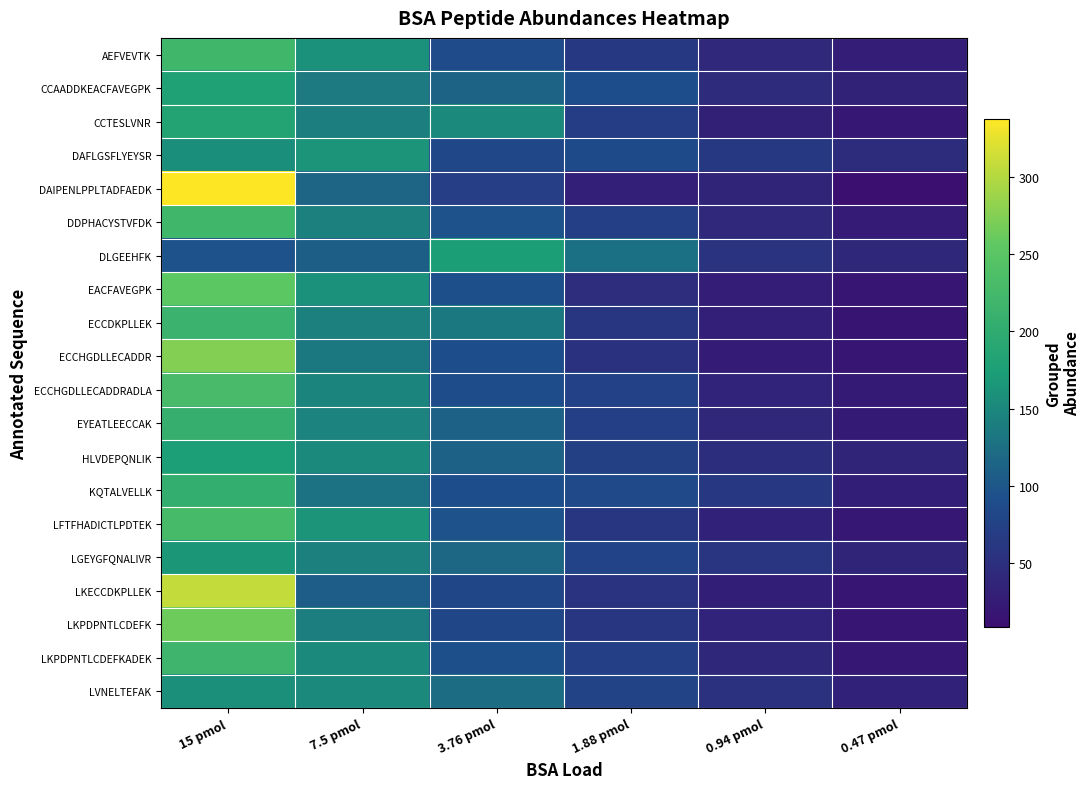

What is the total value across all series at 15 pmol?

4293.7